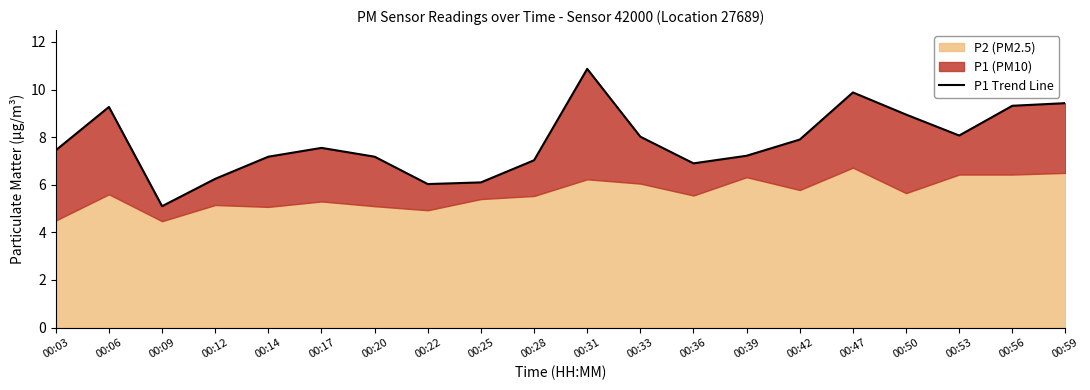

Between 00:03 and 00:17, which is larger?

00:17